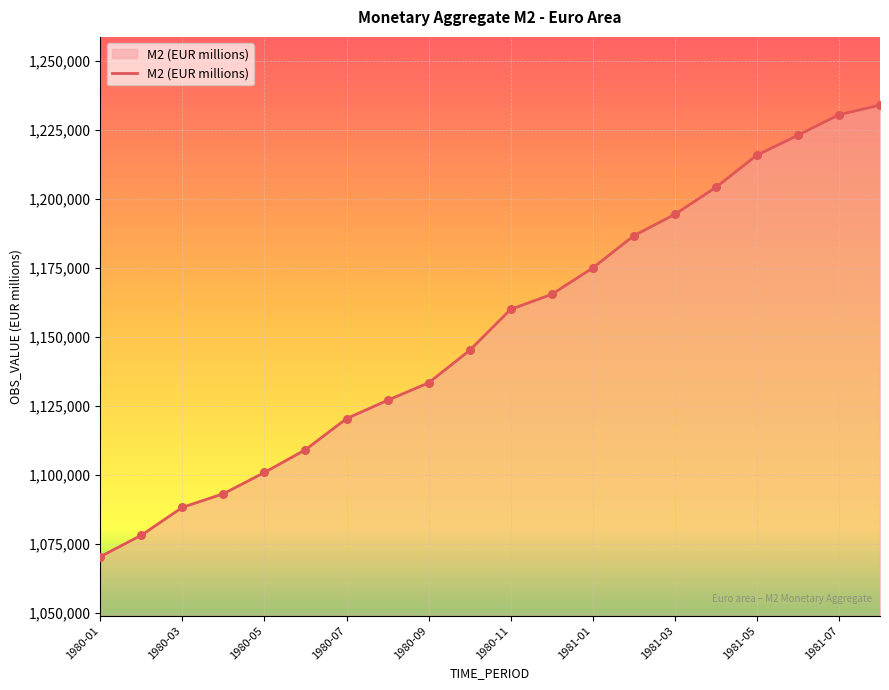

What is the difference between the maximum and minimum values?

163504